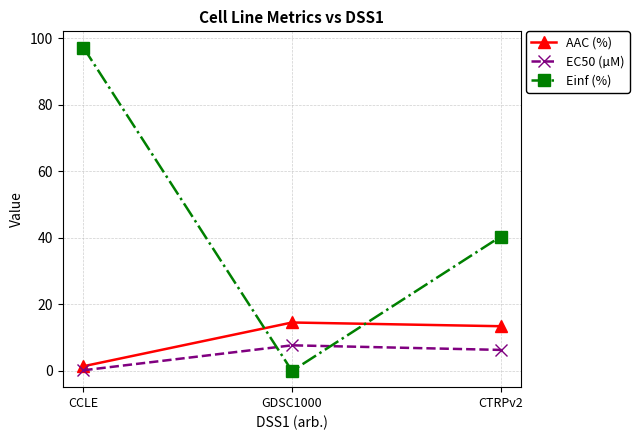

Between CCLE and GDSC1000, which series saw the biggest shift?

Einf (%)